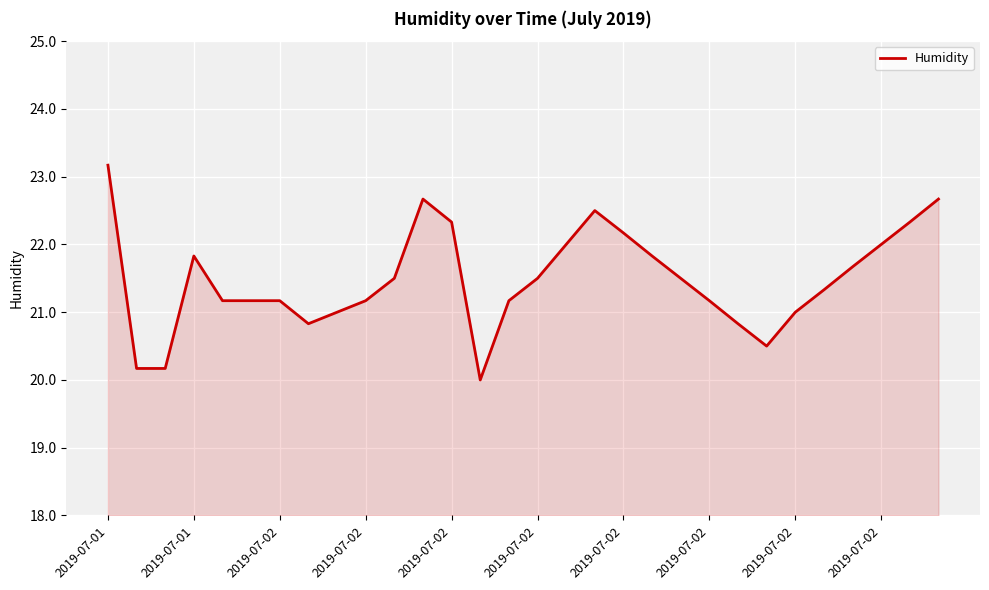

What is the difference between the maximum and minimum values?

3.2